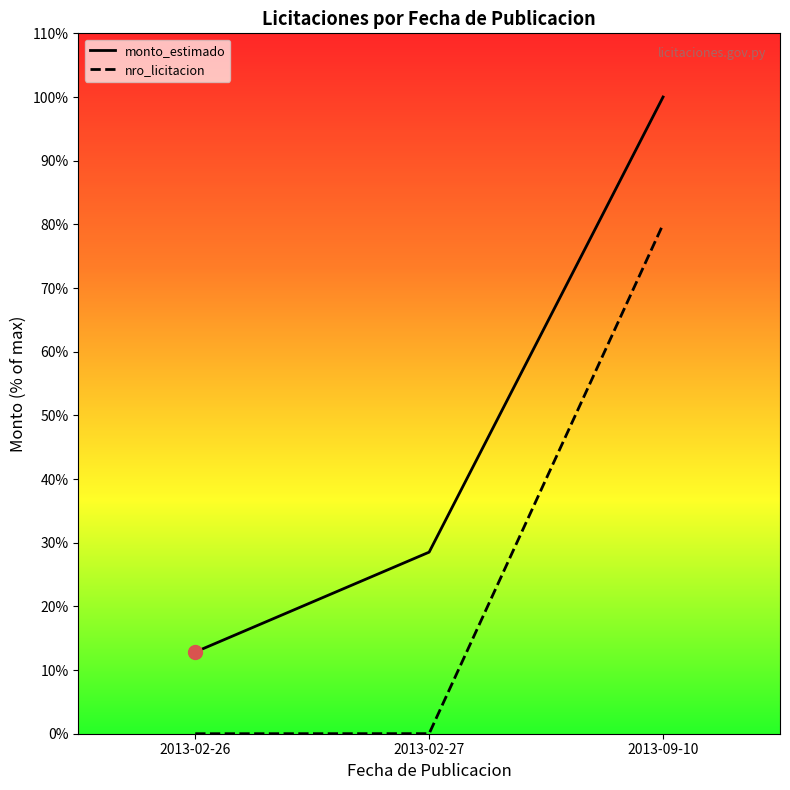

Where is monto_estimado nearest to the value 71220500?

2013-02-27